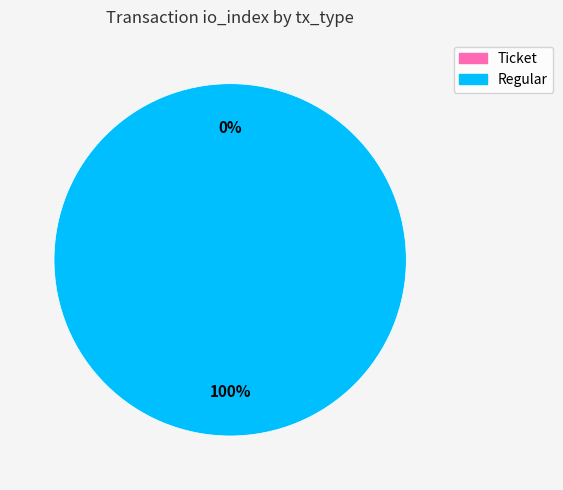

Which category has the smallest portion of the pie?

Ticket